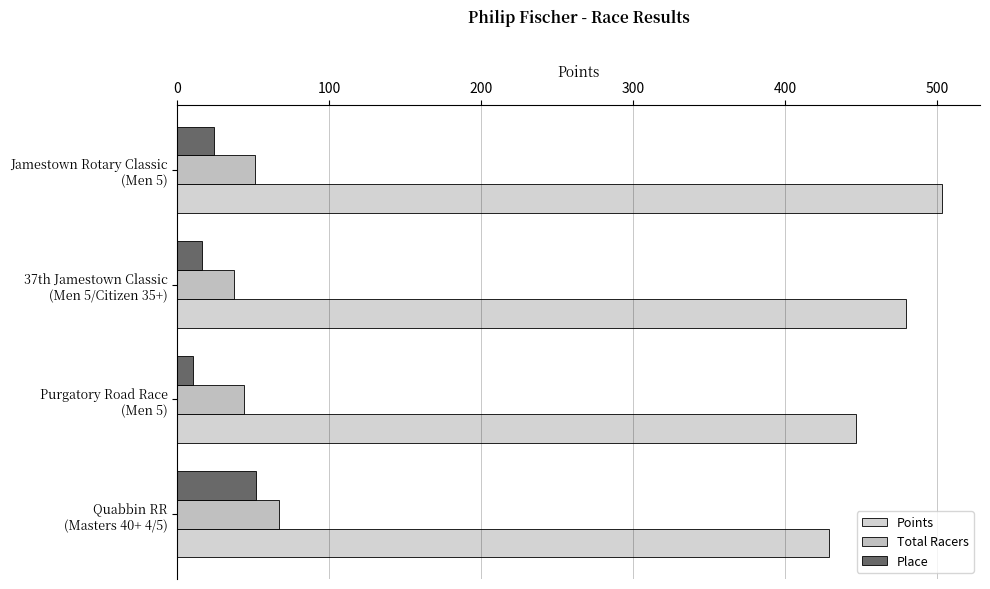

Where is Points nearest to the value 466?

37th Jamestown Classic
(Men 5/Citizen 35+)